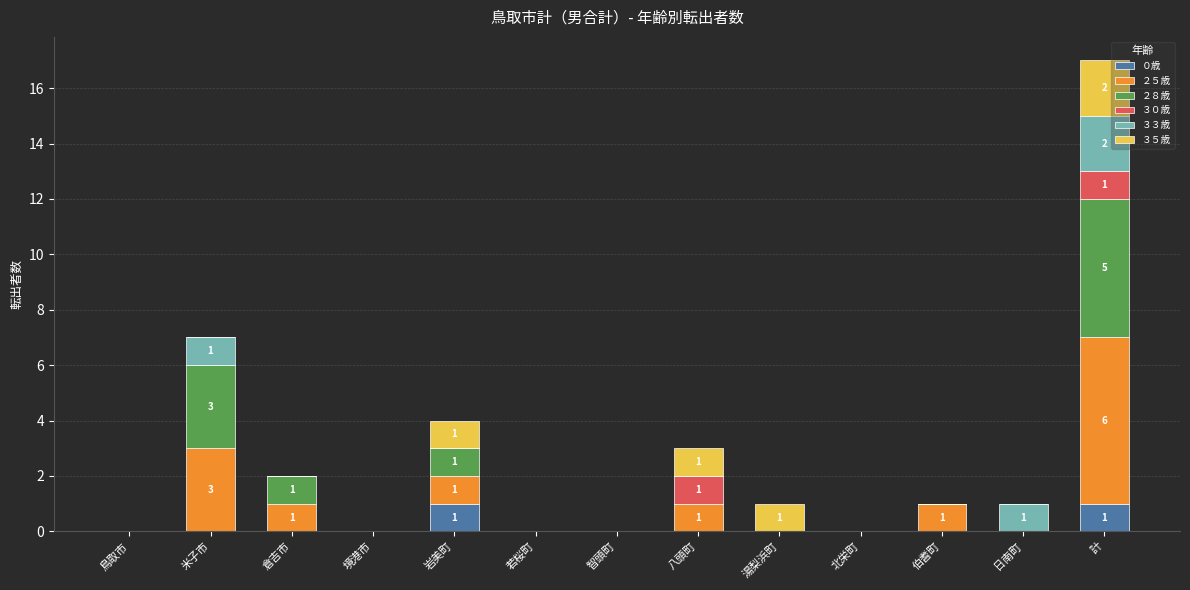

At which category is the sum across all series the highest?

計